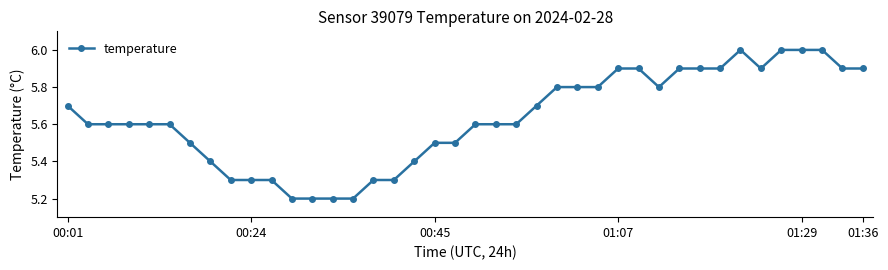

What is the value of the 24th point from the left?

5.7